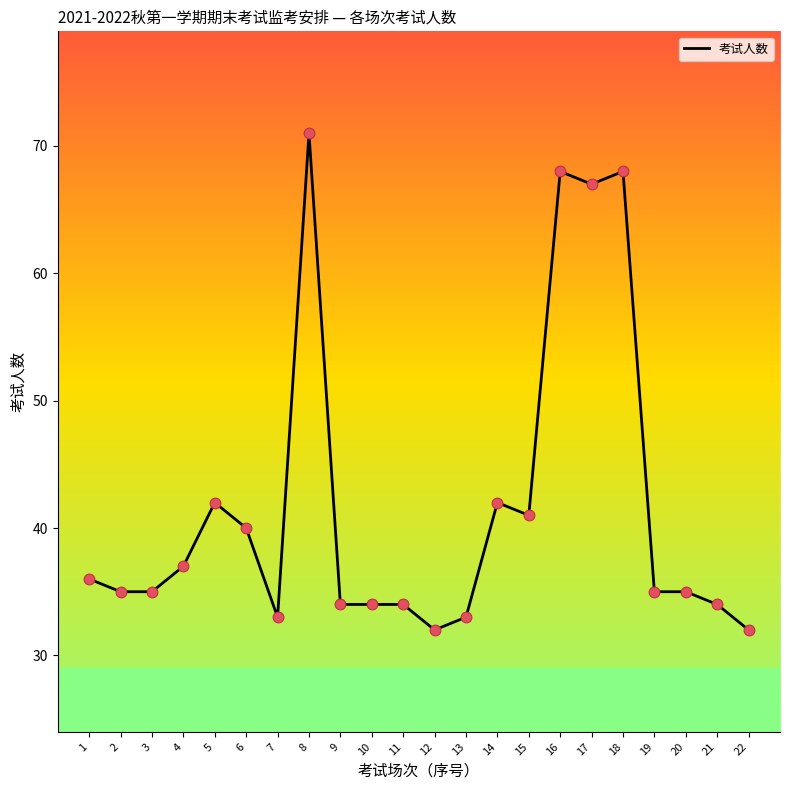

What is the change in value from 6 to 10?

-6